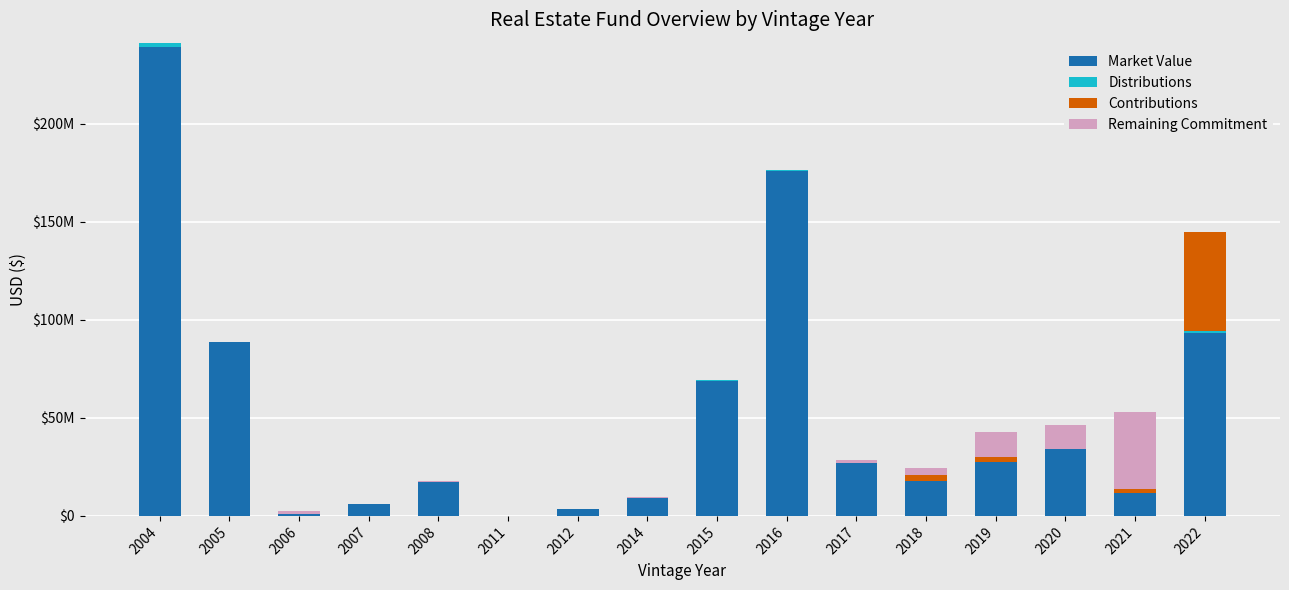

The Market Value series shows 135830048 at 2004. True or false?

False